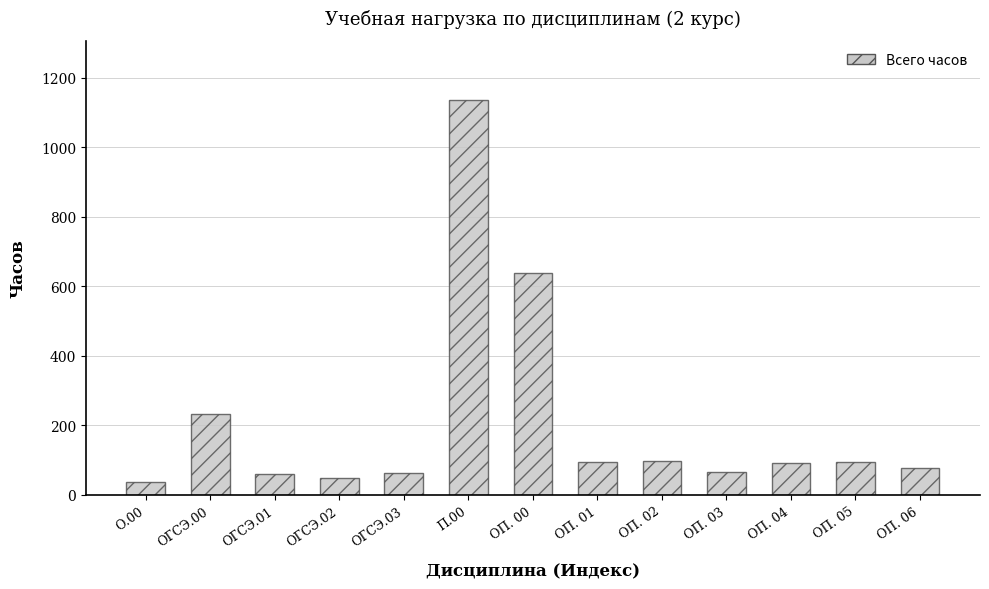

What is the change in value from ОП. 00 to ОП. 03?

-574